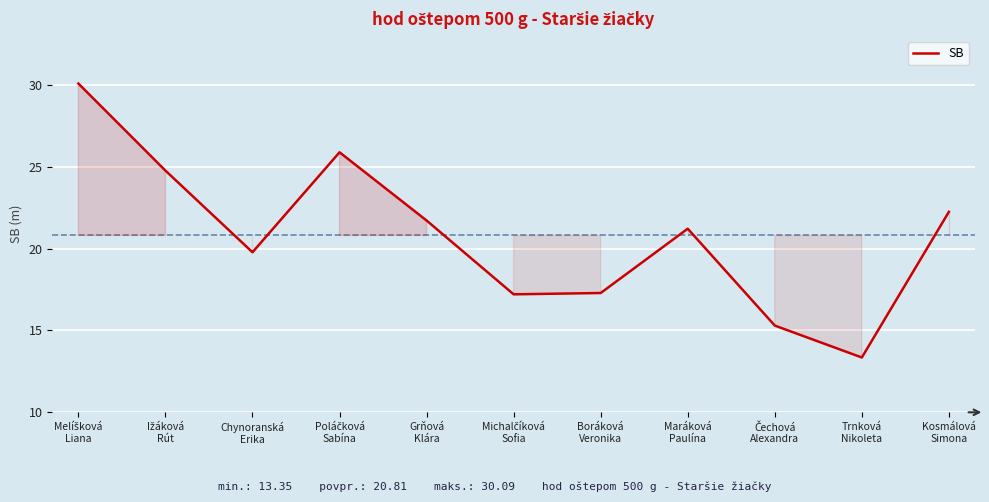

What is the greatest value displayed?

30.1